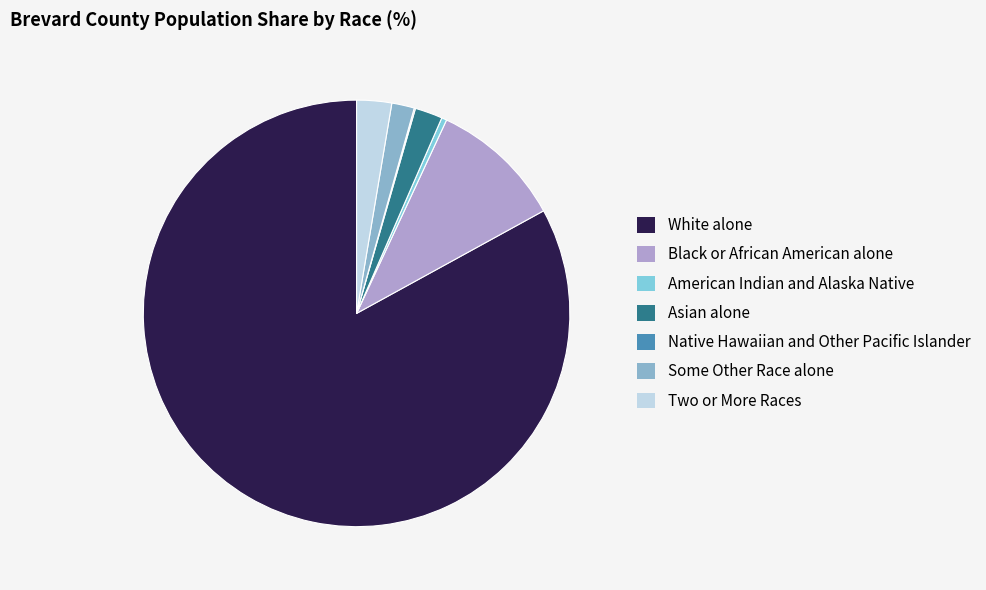

Which has a higher value, American Indian and Alaska Native or Some Other Race alone?

Some Other Race alone